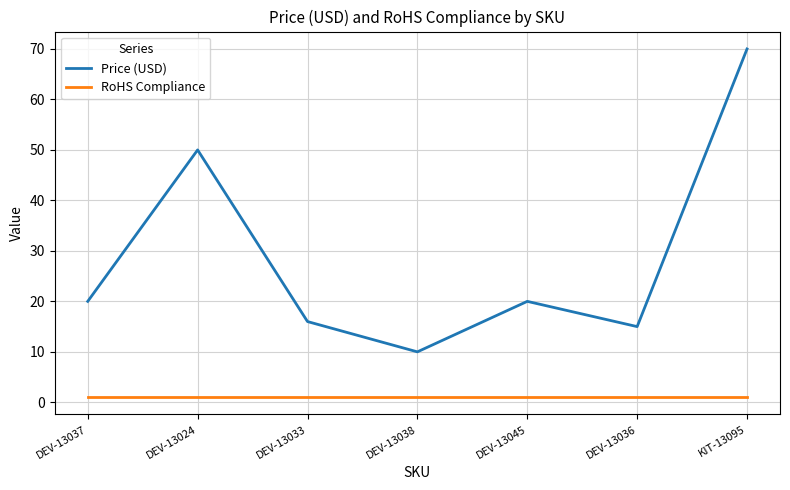

What is the total value across all series at DEV-13024?

51.0